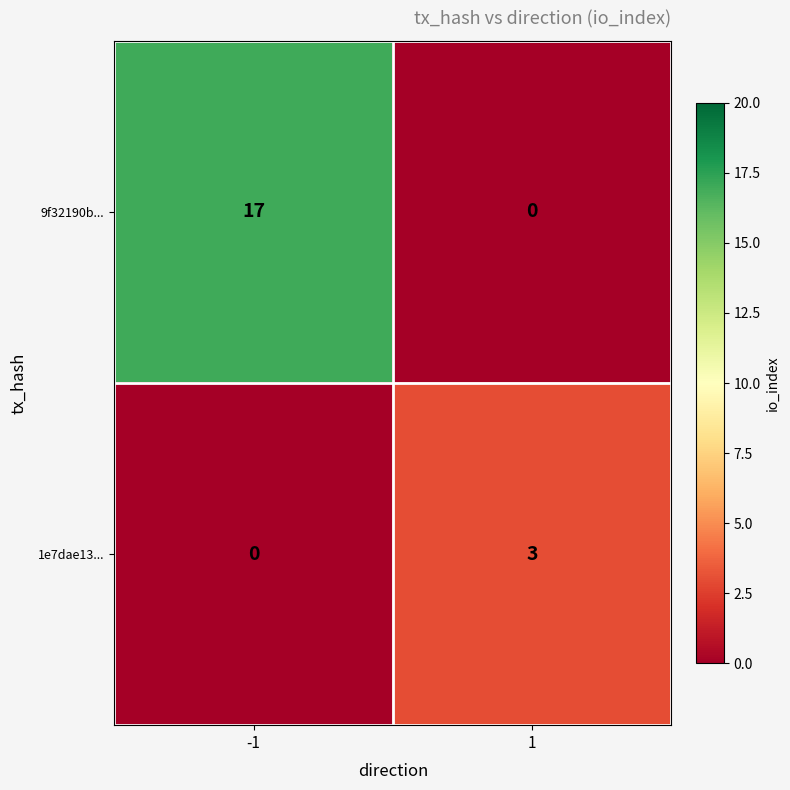

Rank the series by their average value, from lowest to highest.

1e7dae13..., 9f32190b...